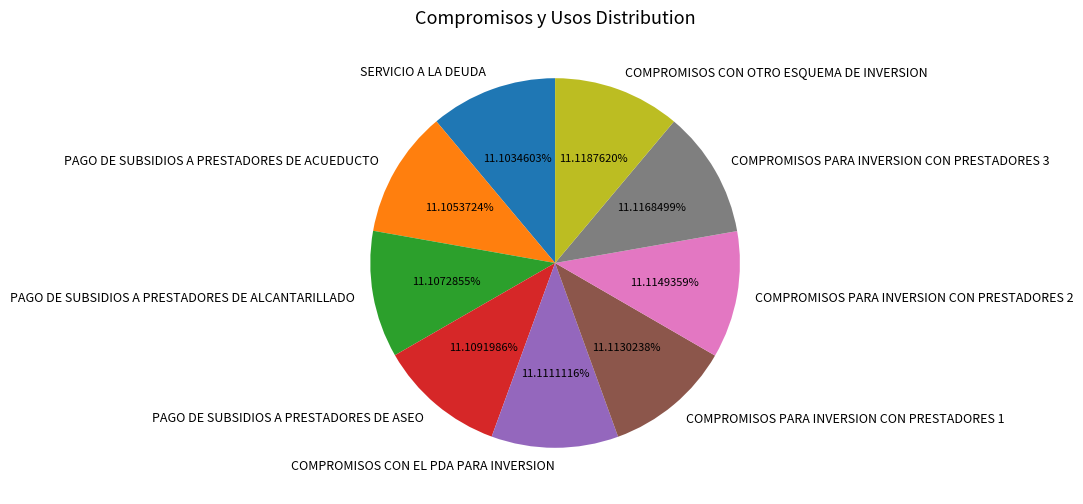

What is the ratio of the value at PAGO DE SUBSIDIOS A PRESTADORES DE ACUEDUCTO to the value at COMPROMISOS CON EL PDA PARA INVERSION?

1.0